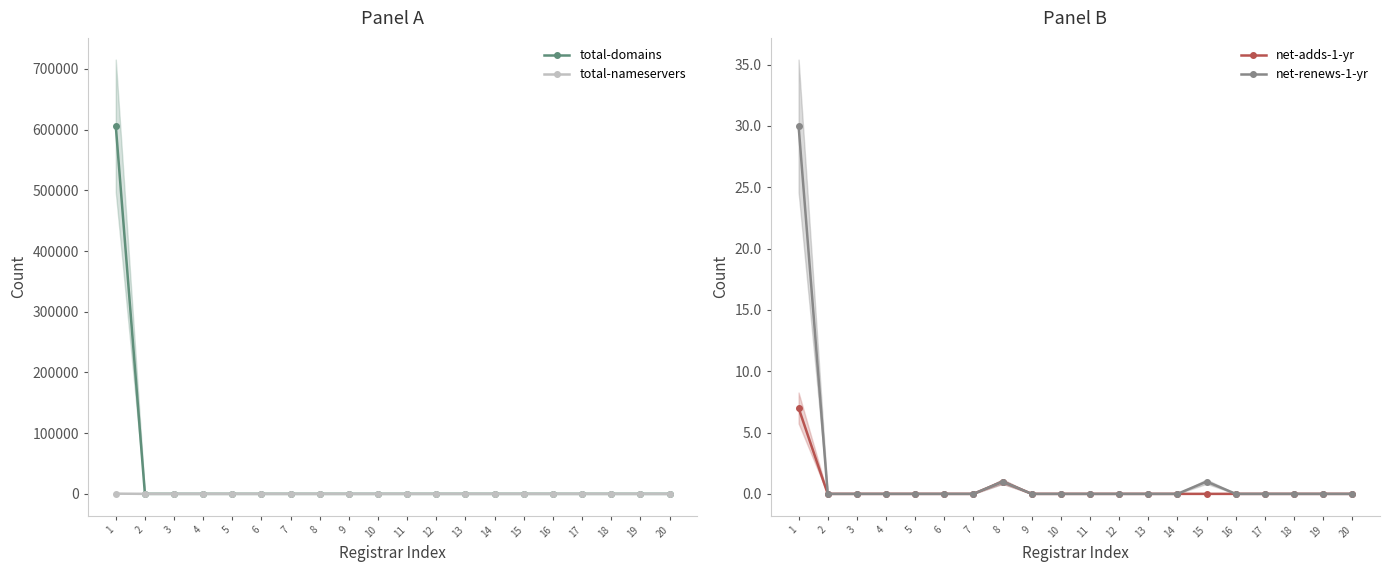

Is the value of net-renews-1-yr at 2 greater than the value of net-adds-1-yr at 6?

No